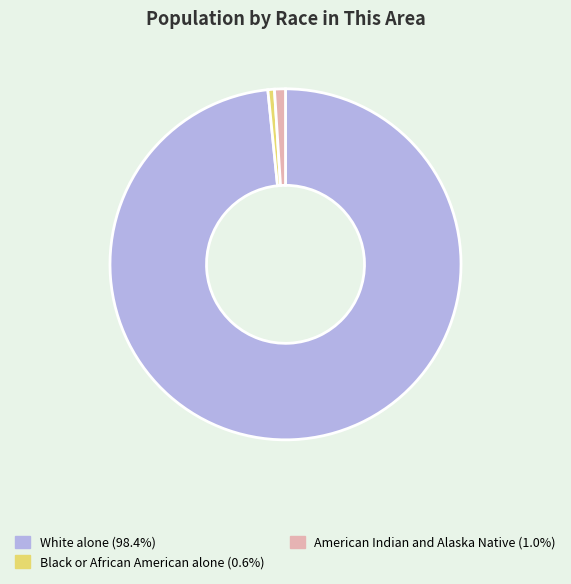

Is there a majority slice in this chart?

Yes